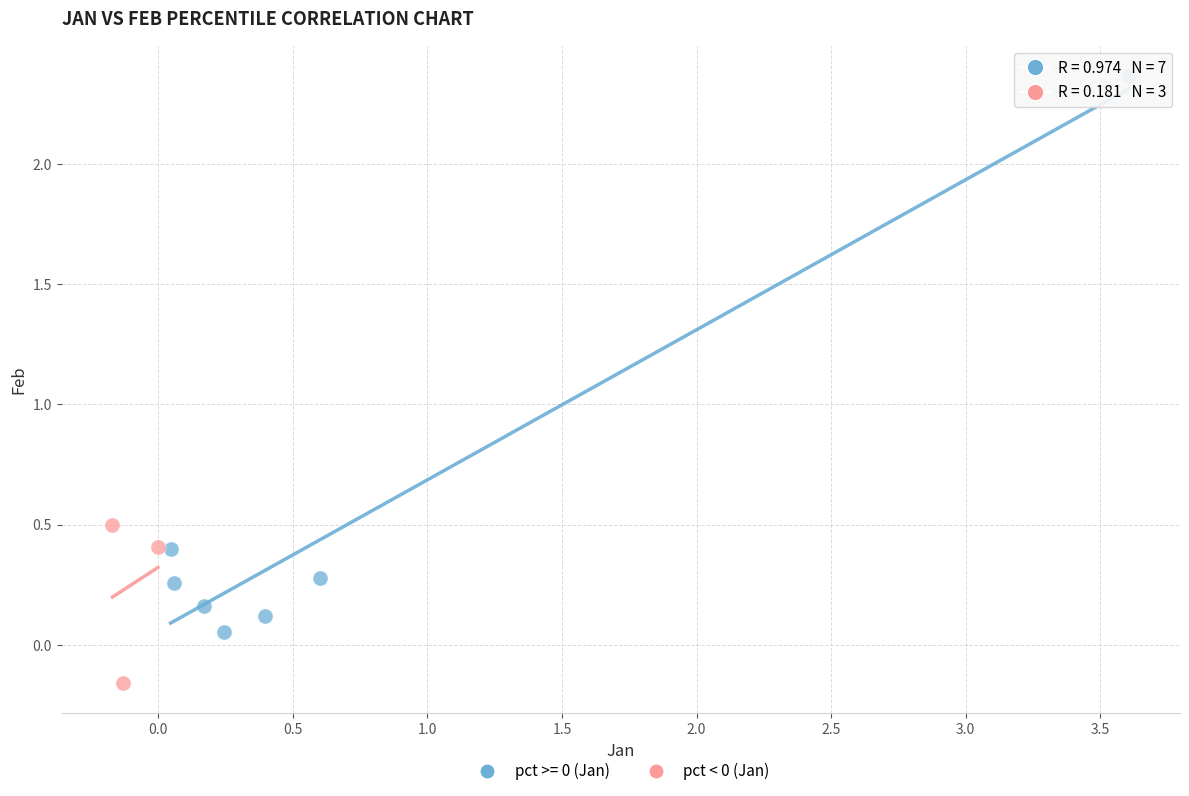

Which series contains the highest Y value?

pct >= 0 (Jan)